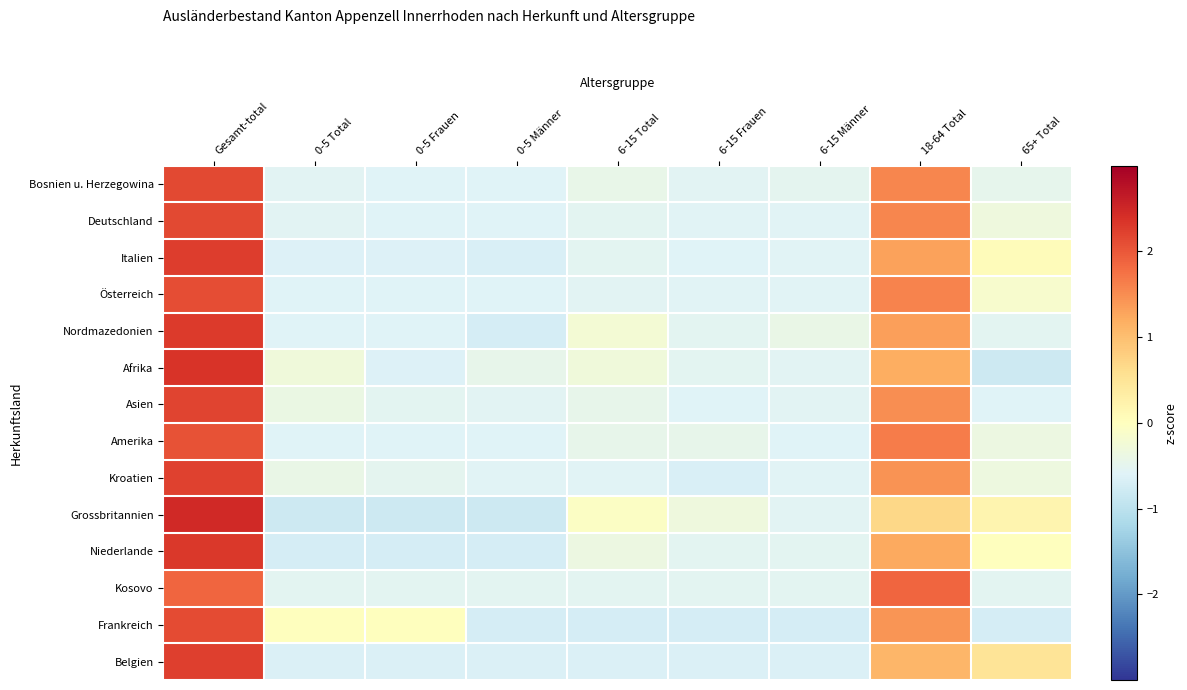

Reading right to left, transcribe all the data shown in this chart.

Bosnien u. Herzegowina: 65+ Total=-0.5	18-64 Total=1.6	6-15 Männer=-0.5	6-15 Frauen=-0.5	6-15 Total=-0.4	0-5 Männer=-0.6	0-5 Frauen=-0.6	0-5 Total=-0.6	Gesamt-total=2.1
Deutschland: 65+ Total=-0.3	18-64 Total=1.6	6-15 Männer=-0.6	6-15 Frauen=-0.6	6-15 Total=-0.5	0-5 Männer=-0.6	0-5 Frauen=-0.6	0-5 Total=-0.5	Gesamt-total=2.1
Italien: 65+ Total=0.1	18-64 Total=1.3	6-15 Männer=-0.6	6-15 Frauen=-0.6	6-15 Total=-0.5	0-5 Männer=-0.7	0-5 Frauen=-0.6	0-5 Total=-0.6	Gesamt-total=2.3
Österreich: 65+ Total=-0.1	18-64 Total=1.6	6-15 Männer=-0.6	6-15 Frauen=-0.6	6-15 Total=-0.6	0-5 Männer=-0.6	0-5 Frauen=-0.6	0-5 Total=-0.6	Gesamt-total=2.1
Nordmazedonien: 65+ Total=-0.5	18-64 Total=1.3	6-15 Männer=-0.4	6-15 Frauen=-0.5	6-15 Total=-0.2	0-5 Männer=-0.7	0-5 Frauen=-0.6	0-5 Total=-0.6	Gesamt-total=2.3
Afrika: 65+ Total=-0.8	18-64 Total=1.2	6-15 Männer=-0.6	6-15 Frauen=-0.5	6-15 Total=-0.3	0-5 Männer=-0.5	0-5 Frauen=-0.6	0-5 Total=-0.3	Gesamt-total=2.4
Asien: 65+ Total=-0.6	18-64 Total=1.5	6-15 Männer=-0.6	6-15 Frauen=-0.6	6-15 Total=-0.5	0-5 Männer=-0.6	0-5 Frauen=-0.5	0-5 Total=-0.4	Gesamt-total=2.2
Amerika: 65+ Total=-0.4	18-64 Total=1.7	6-15 Männer=-0.6	6-15 Frauen=-0.5	6-15 Total=-0.5	0-5 Männer=-0.6	0-5 Frauen=-0.6	0-5 Total=-0.6	Gesamt-total=2.1
Kroatien: 65+ Total=-0.3	18-64 Total=1.5	6-15 Männer=-0.6	6-15 Frauen=-0.7	6-15 Total=-0.6	0-5 Männer=-0.6	0-5 Frauen=-0.5	0-5 Total=-0.4	Gesamt-total=2.2
Grossbritannien: 65+ Total=0.2	18-64 Total=0.7	6-15 Männer=-0.6	6-15 Frauen=-0.3	6-15 Total=-0.1	0-5 Männer=-0.8	0-5 Frauen=-0.8	0-5 Total=-0.8	Gesamt-total=2.5
Niederlande: 65+ Total=0.0	18-64 Total=1.2	6-15 Männer=-0.5	6-15 Frauen=-0.5	6-15 Total=-0.4	0-5 Männer=-0.7	0-5 Frauen=-0.7	0-5 Total=-0.7	Gesamt-total=2.3
Kosovo: 65+ Total=-0.5	18-64 Total=1.9	6-15 Männer=-0.5	6-15 Frauen=-0.5	6-15 Total=-0.5	0-5 Männer=-0.5	0-5 Frauen=-0.5	0-5 Total=-0.5	Gesamt-total=1.9
Frankreich: 65+ Total=-0.7	18-64 Total=1.4	6-15 Männer=-0.7	6-15 Frauen=-0.7	6-15 Total=-0.7	0-5 Männer=-0.7	0-5 Frauen=0.0	0-5 Total=0.0	Gesamt-total=2.1
Belgien: 65+ Total=0.5	18-64 Total=1.1	6-15 Männer=-0.6	6-15 Frauen=-0.6	6-15 Total=-0.6	0-5 Männer=-0.6	0-5 Frauen=-0.6	0-5 Total=-0.6	Gesamt-total=2.2